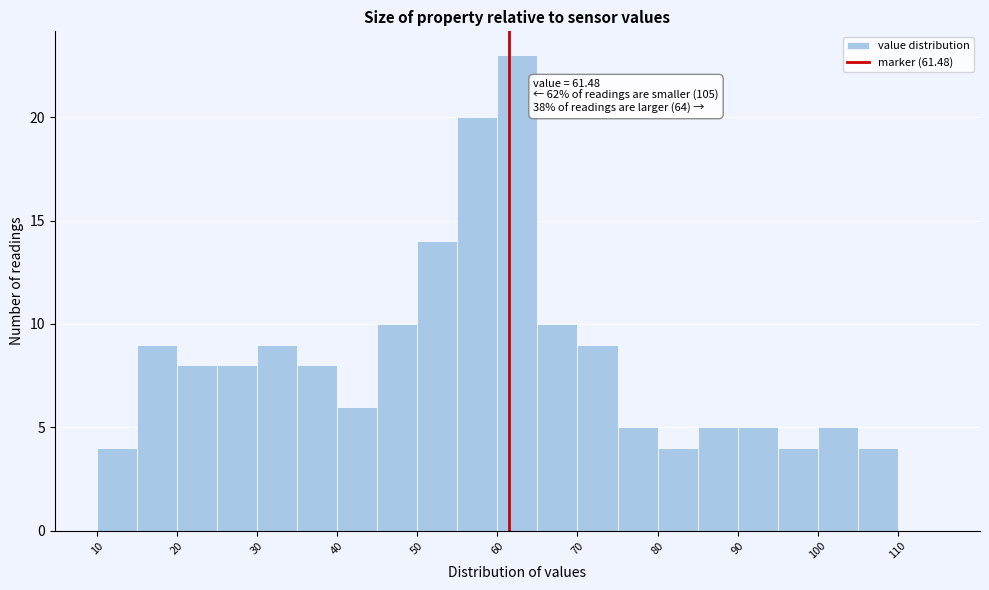

Which range on the x-axis has the tallest bar?

60 to 65